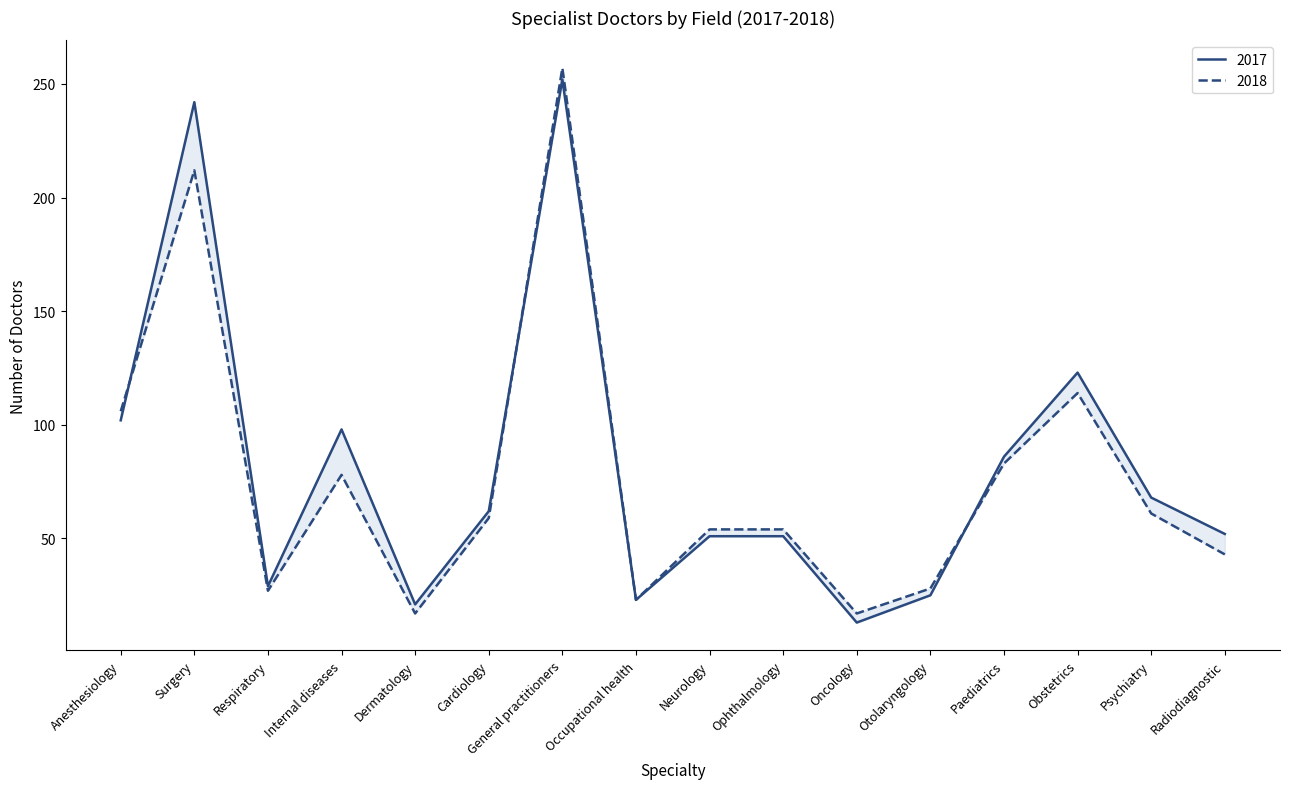

How many intersections are there between 2017 and 2018?

3